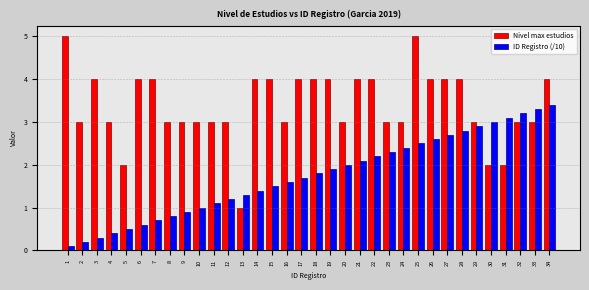

What is the sum of all Nivel max estudios values?

115.0